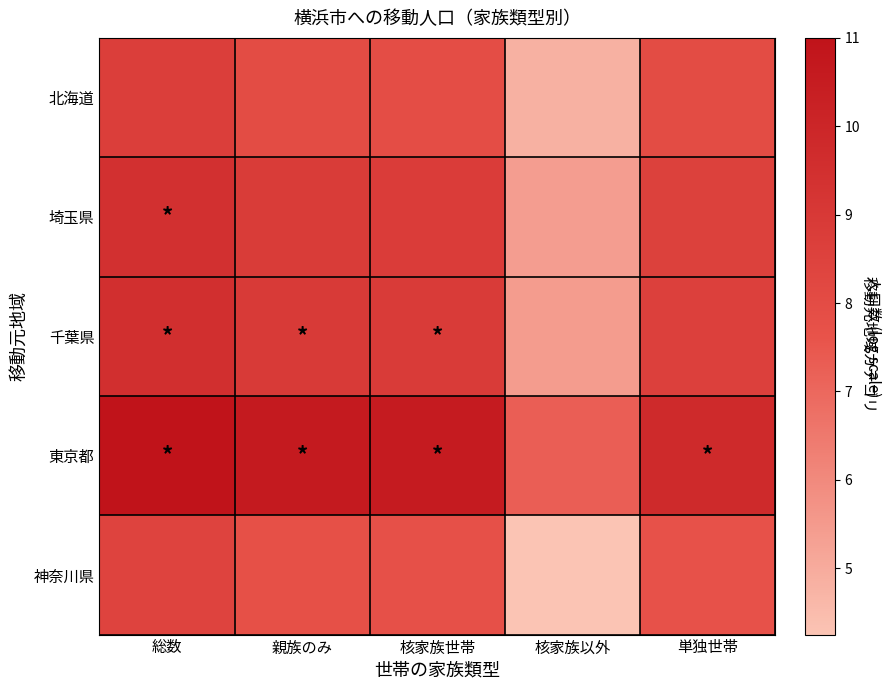

Reading right to left, transcribe all the data shown in this chart.

北海道: 単独世帯=8.0	核家族以外=4.8	核家族世帯=7.9	親族のみ=8.0	総数=8.7
埼玉県: 単独世帯=8.6	核家族以外=5.4	核家族世帯=8.8	親族のみ=8.8	総数=9.4
千葉県: 単独世帯=8.6	核家族以外=5.4	核家族世帯=8.9	親族のみ=8.9	総数=9.5
東京都: 単独世帯=9.8	核家族以外=7.3	核家族世帯=10.6	親族のみ=10.6	総数=11.0
神奈川県: 単独世帯=7.7	核家族以外=4.2	核家族世帯=7.7	親族のみ=7.8	総数=8.5